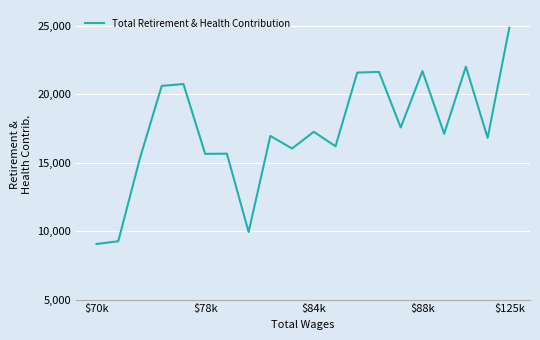

What is the difference between the maximum and minimum values?

15805